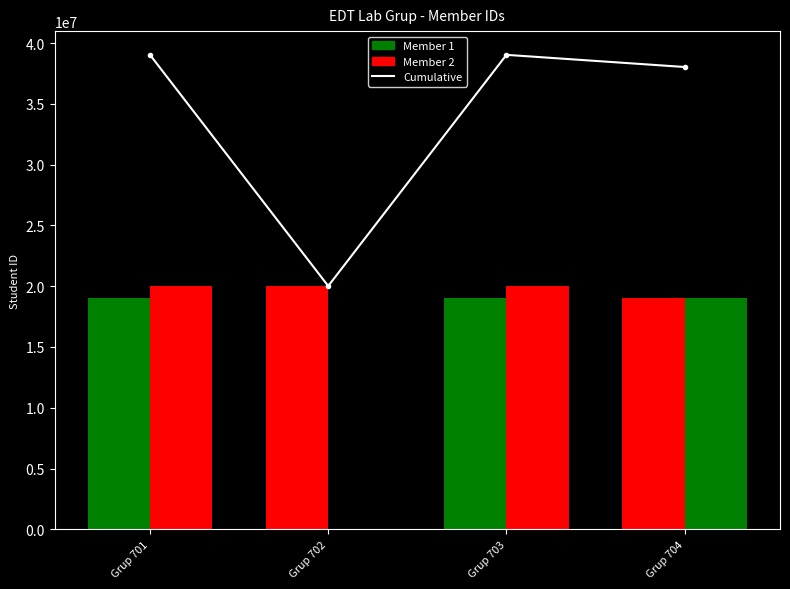

Which category has the highest value across all series?

Grup 701